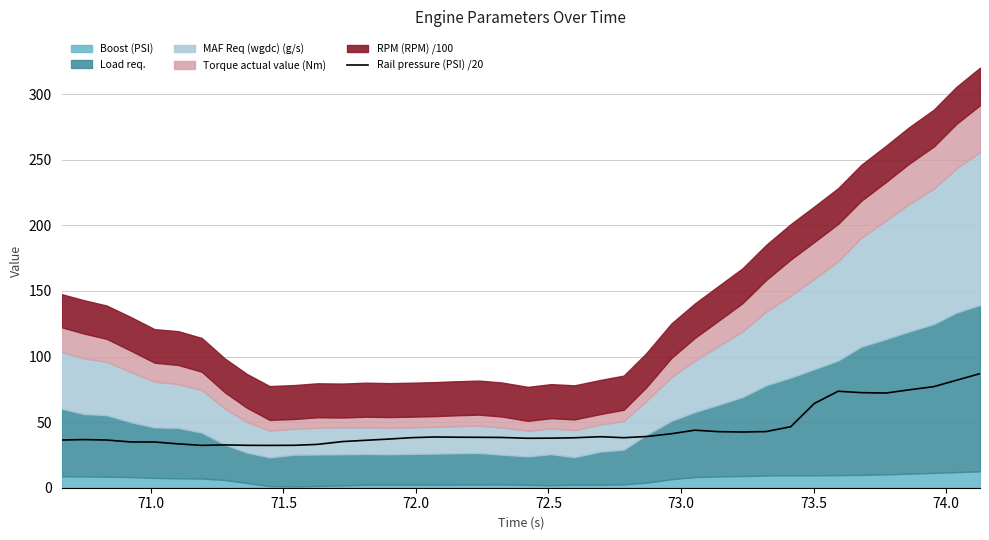

What is the highest value of the Rail pressure (PSI) /20 series?

87.0